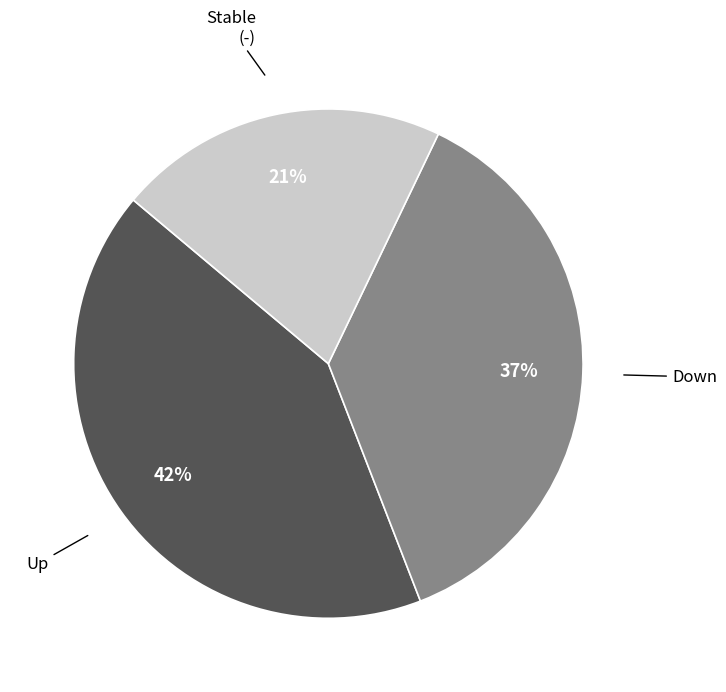

Is Down the majority of the pie?

No